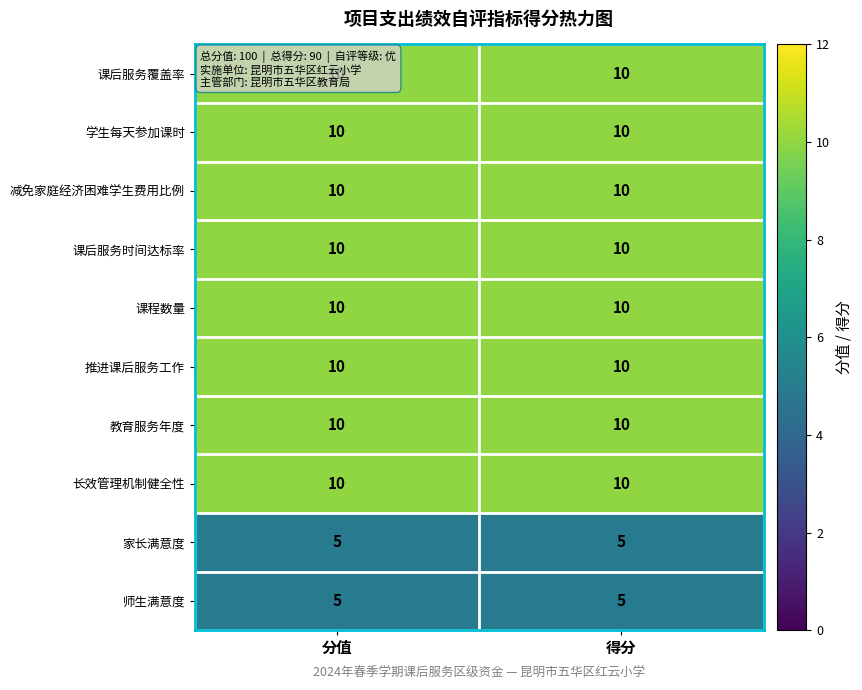

What is the greatest value displayed?

10